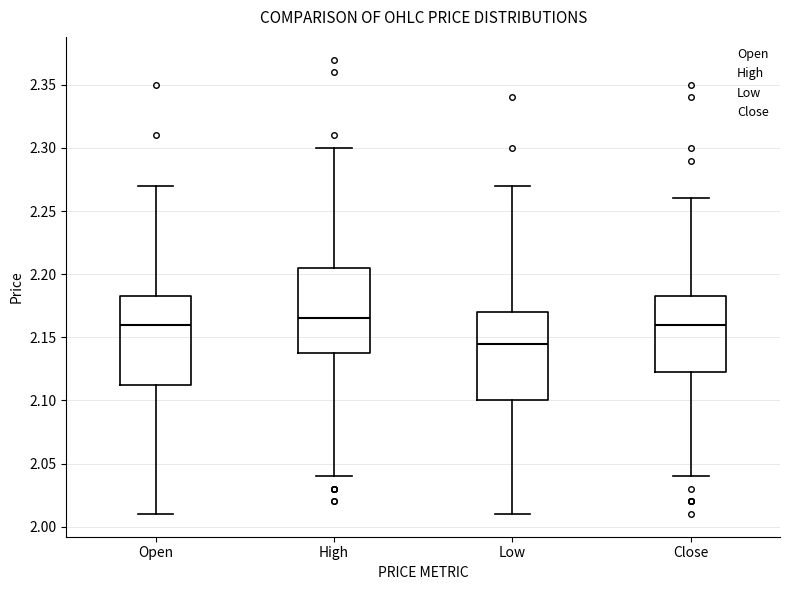

Reading left to right, read every box against the y-axis: the position of its median line, the range the box covers, and the ends of its whiskers. The values are not printed on the chart, so give them approximately, as read against the axis.

Open: median 2.160, box 2.115 to 2.185, whiskers 2.010 to 2.270
High: median 2.165, box 2.140 to 2.205, whiskers 2.040 to 2.300
Low: median 2.145, box 2.100 to 2.170, whiskers 2.010 to 2.270
Close: median 2.160, box 2.125 to 2.185, whiskers 2.040 to 2.260